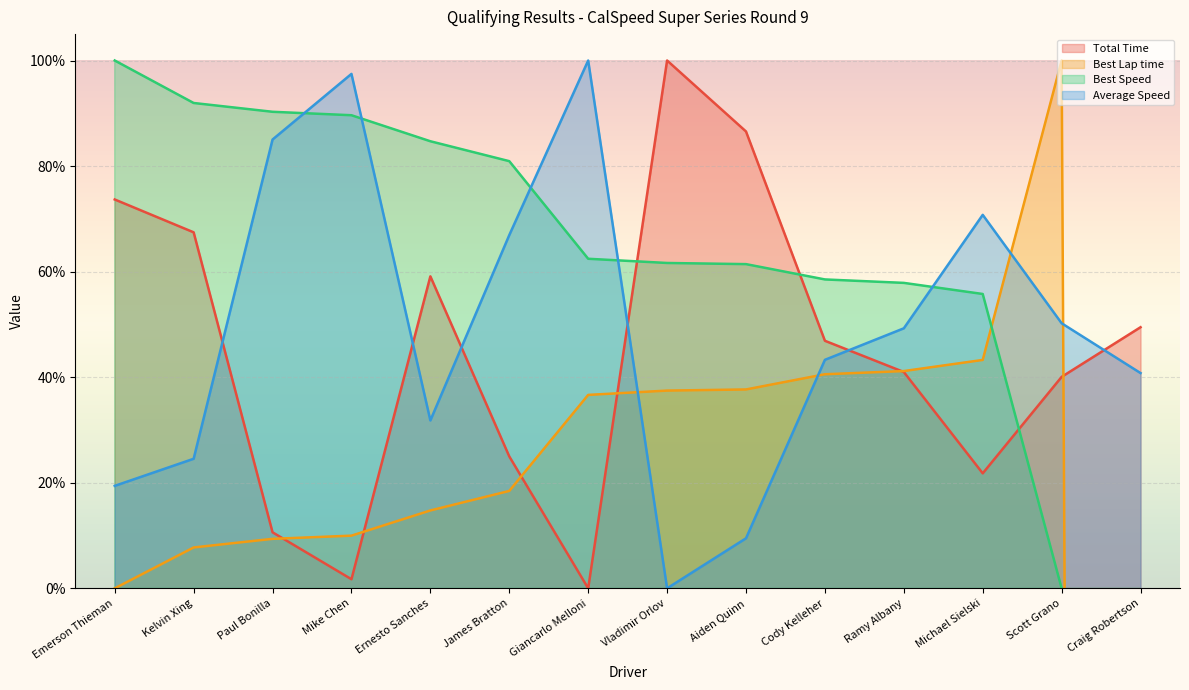

What is the label of the 10th point from the right?

Ernesto Sanches